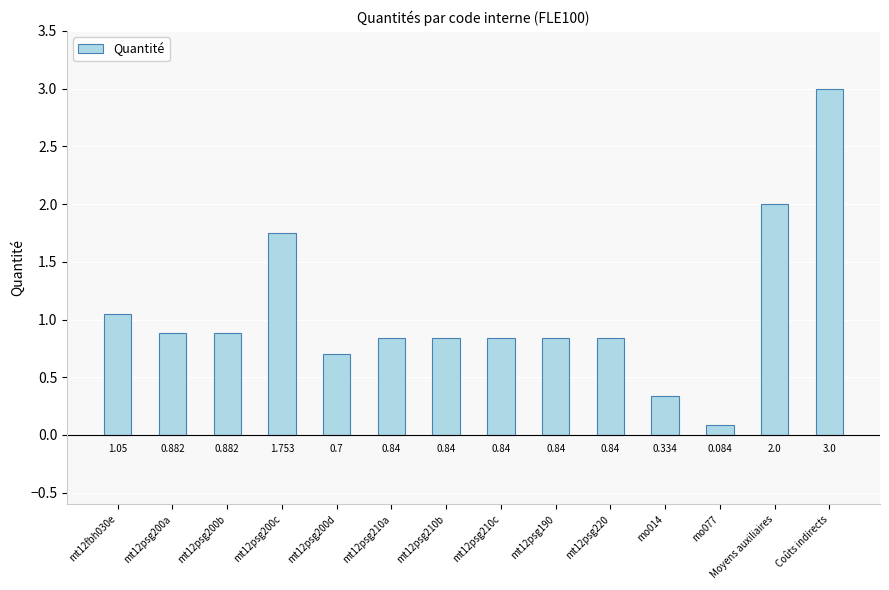

At which category does the chart reach its peak across all series?

Coûts indirects